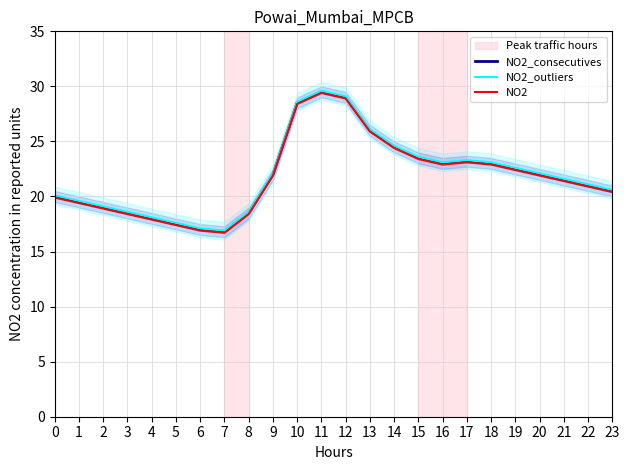

Is it true that NO2_outliers equals 31.8 at 18?

False